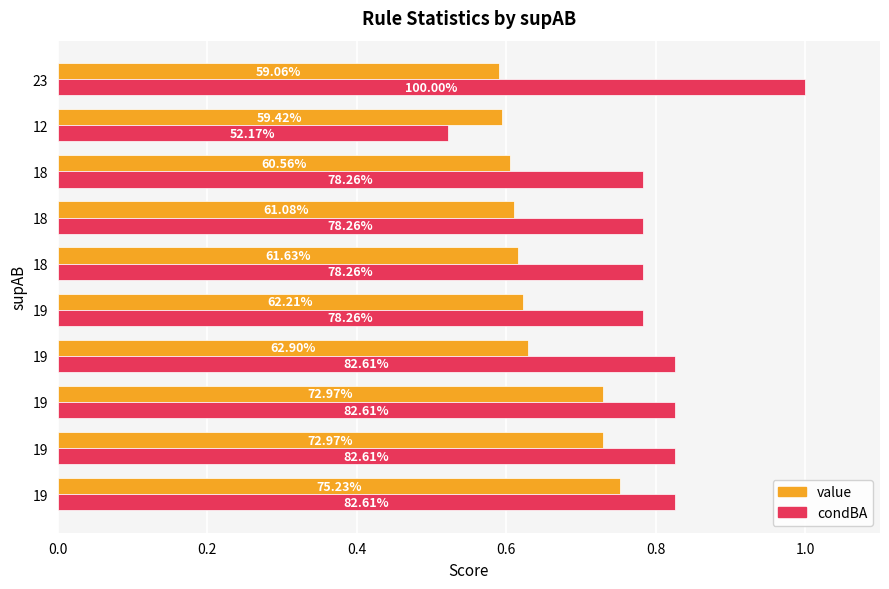

What position from the left is 0.0?

1